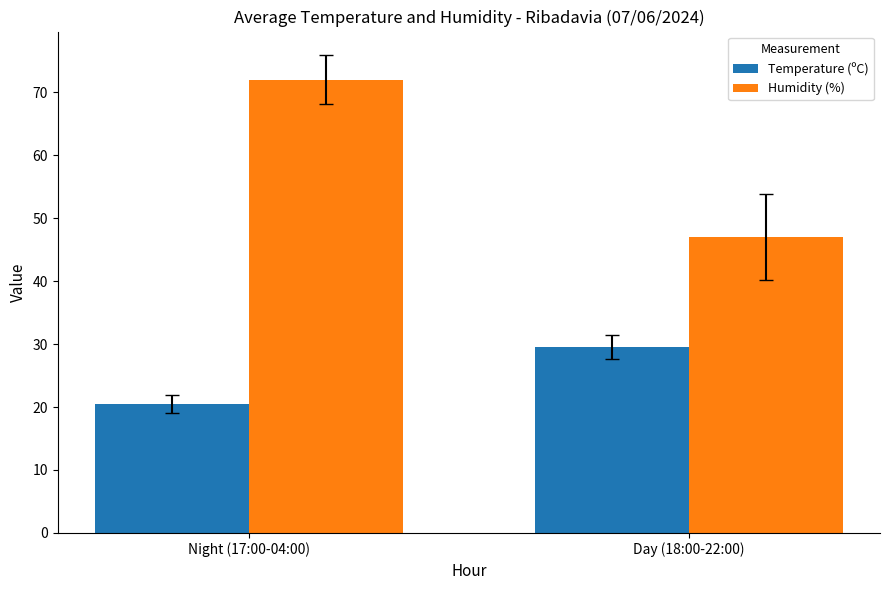

Reading right to left, extract all data points from this chart.

Temperature (ºC): 29.6	20.5
Humidity (%): 47.0	72.0